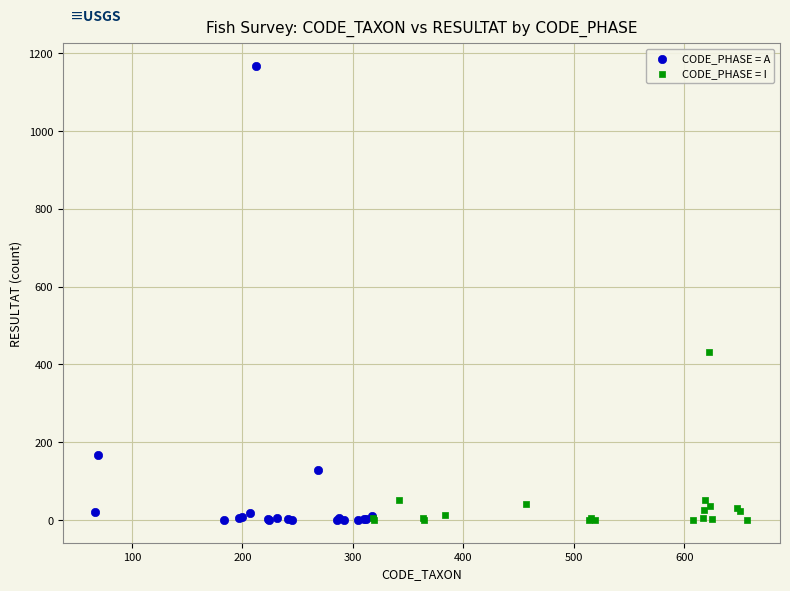

Which series has the widest spread of Y values?

CODE_PHASE = A